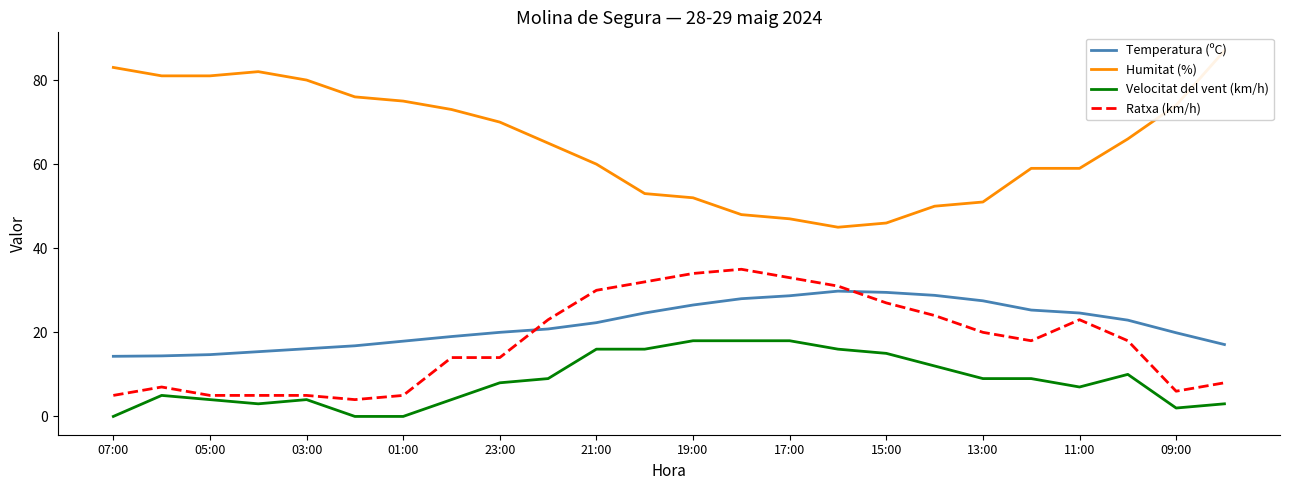

What is the lowest value of the Ratxa (km/h) series?

4.0